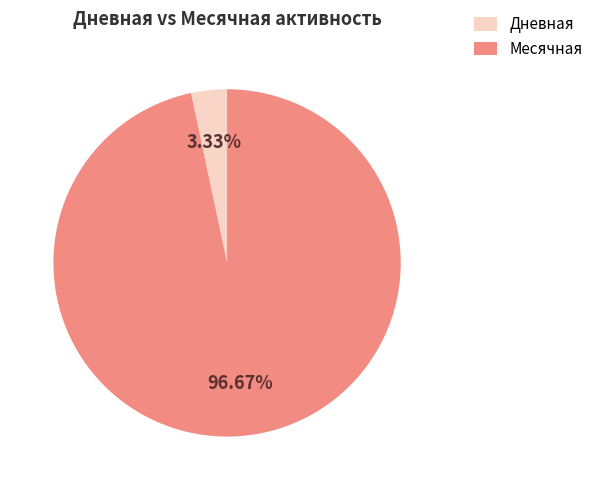

What is the largest slice in the pie chart?

Месячная